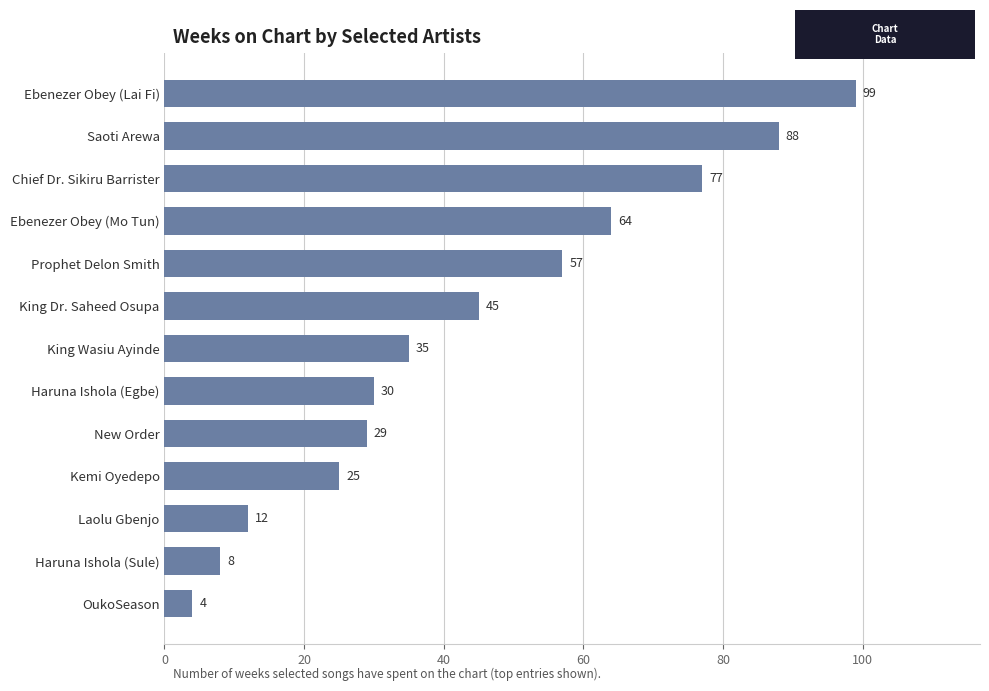

What is the smallest value displayed?

4